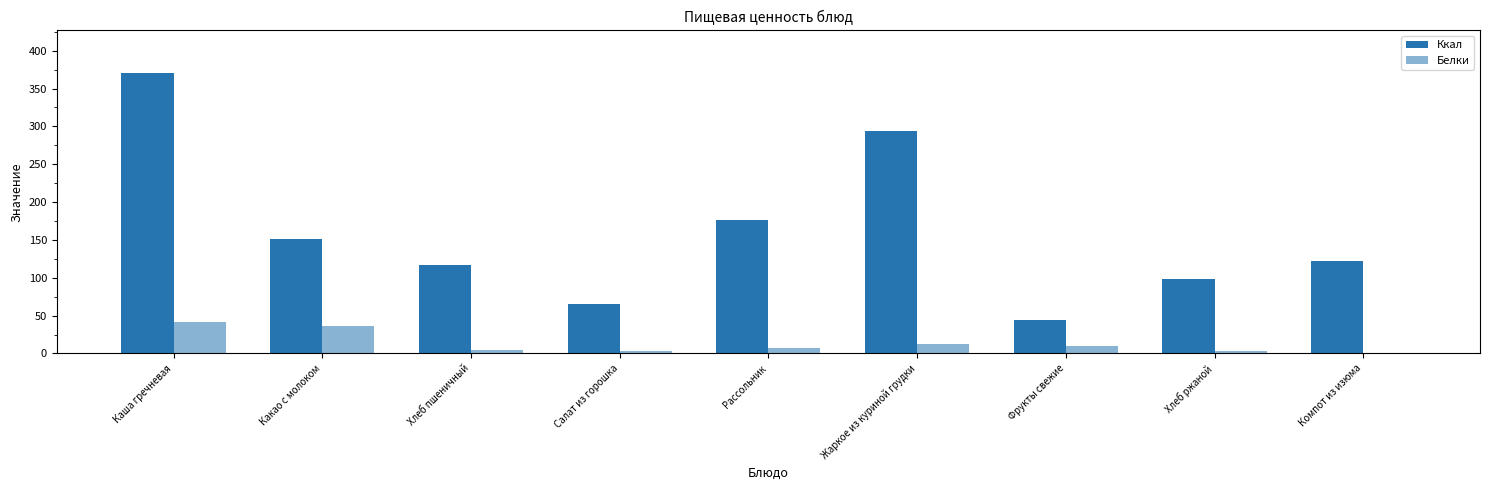

Reading left to right, what are all the values shown in this chart?

Ккал: 371.0	151.0	117.0	65.0	176.8	293.3	44.0	98.0	122.0
Белки: 42.0	36.0	5.0	2.9	7.9	12.3	9.8	3.0	0.3